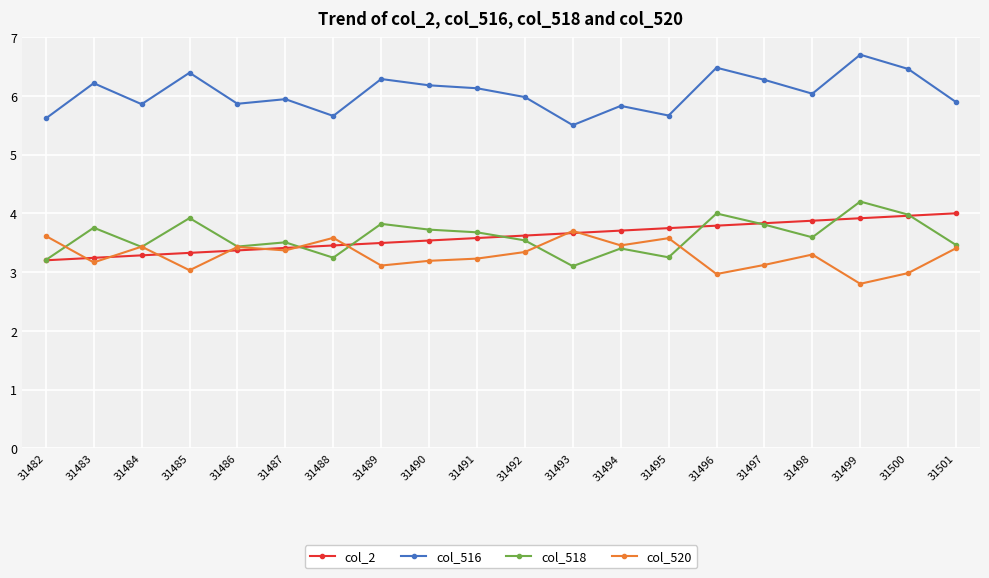

Which series has the largest total across all categories?

col_516